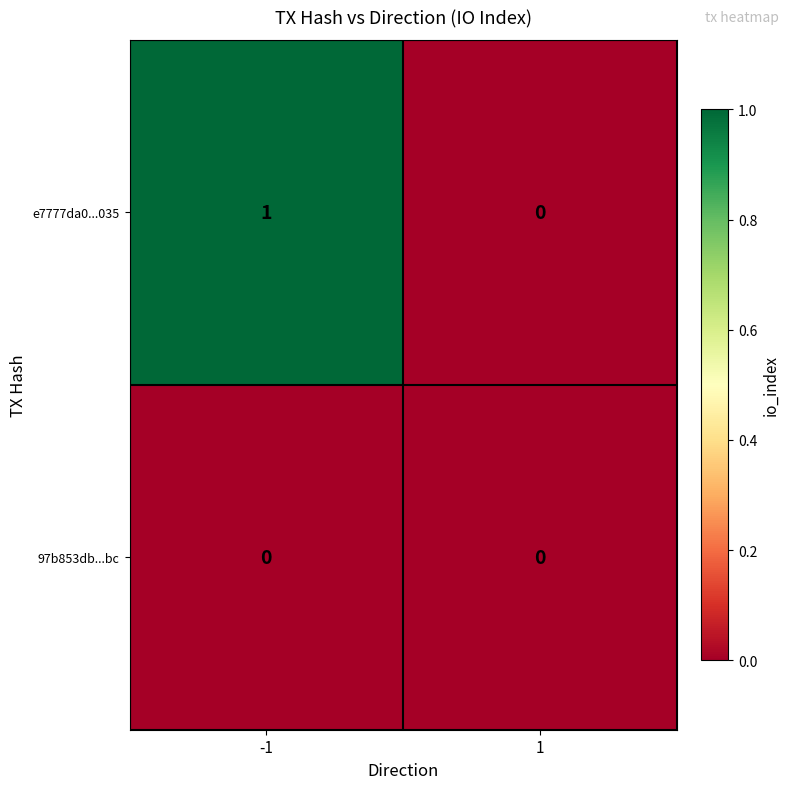

Rank the categories by e7777da0...035 value from highest to lowest.

-1, 1